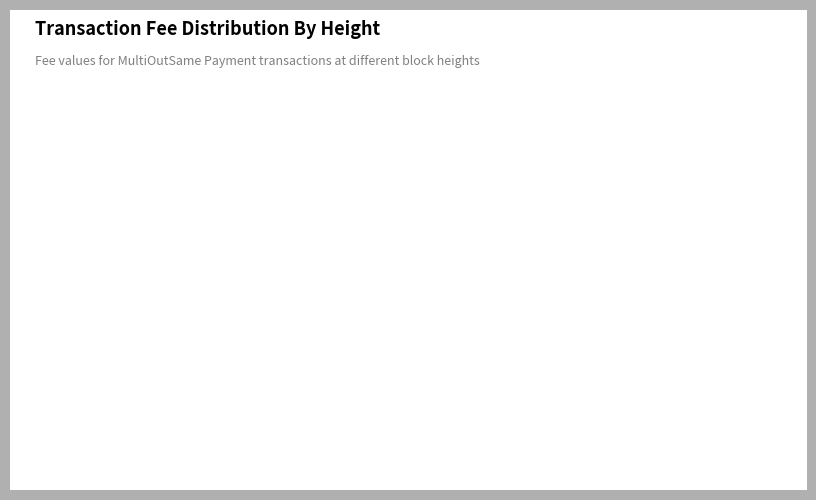

Which category accounts for the majority?

Height 4449